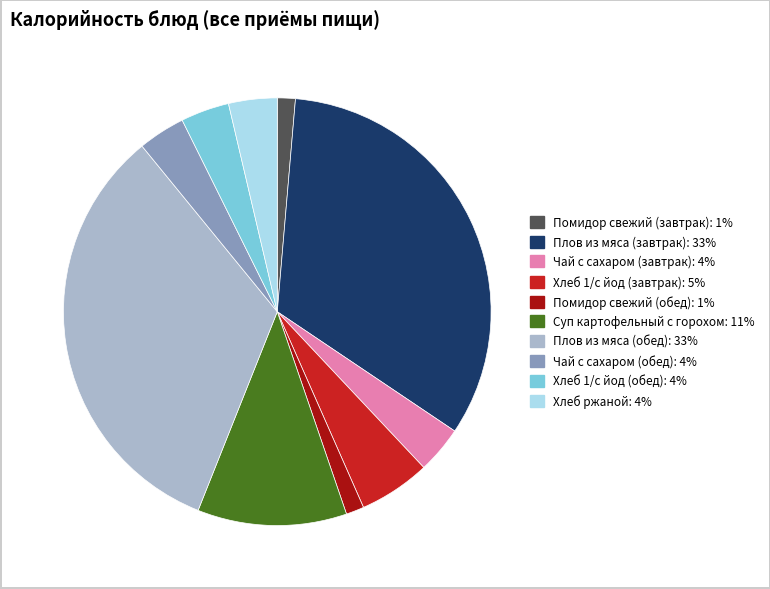

Is the sum of Хлеб 1/с йод (завтрак) and Чай с сахаром (завтрак) greater than half?

No